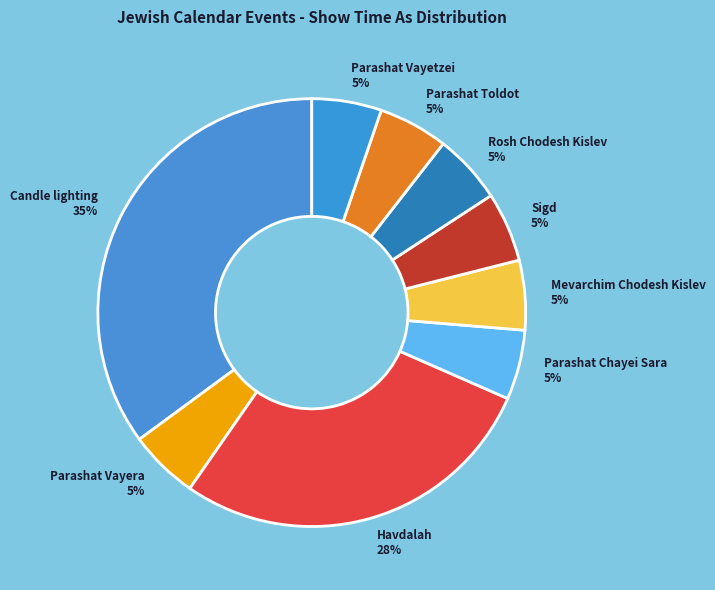

To the nearest percent, what is the average slice percentage?

11%